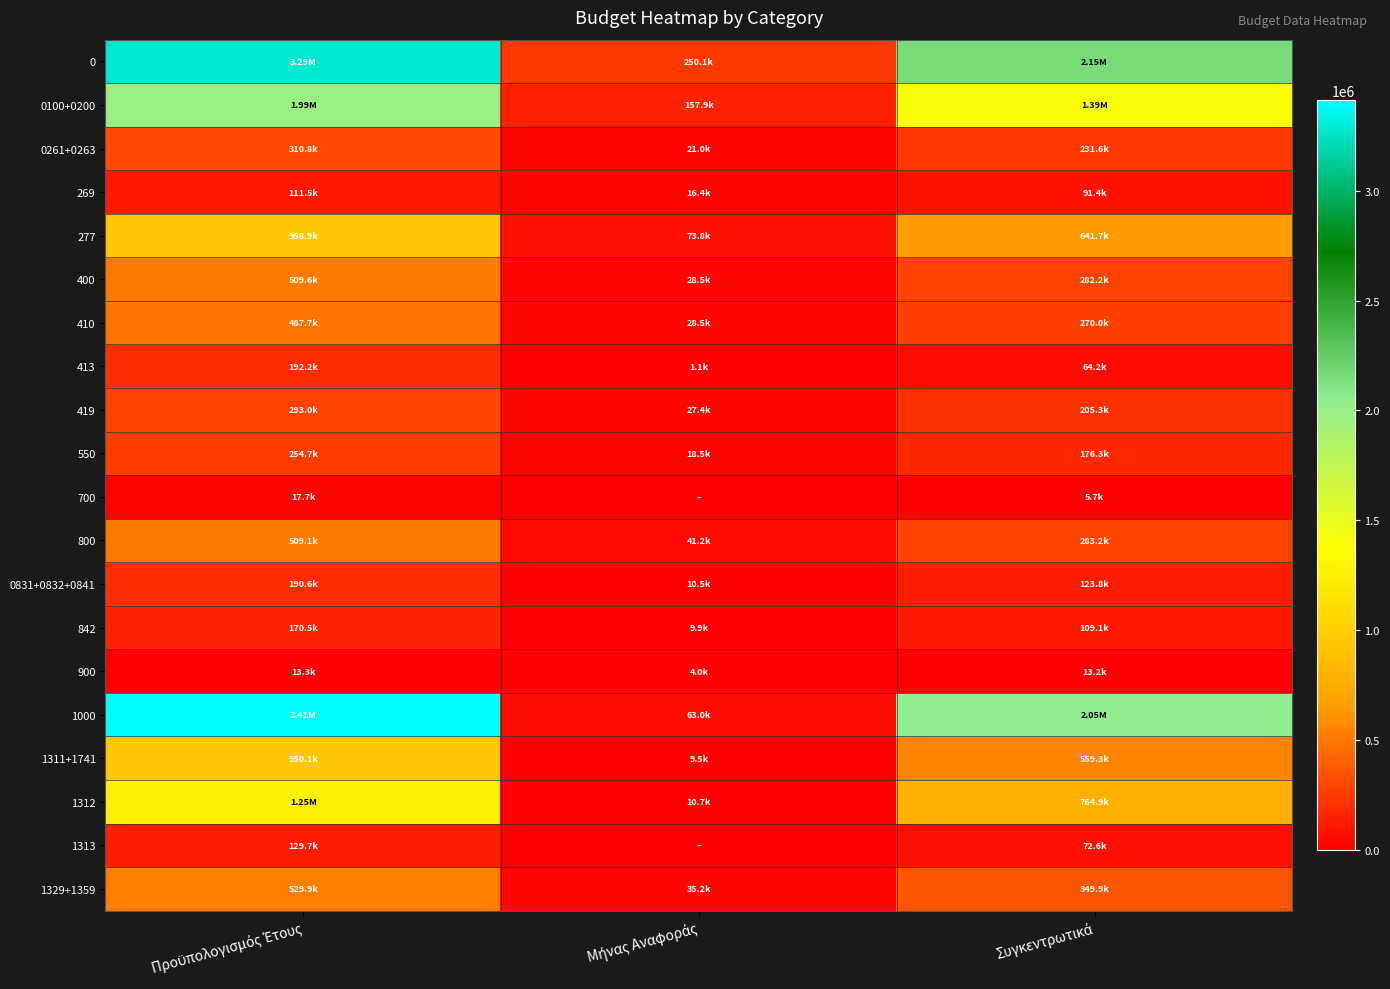

Reading left to right, transcribe all the data shown in this chart.

0: Προϋπολογισμός Έτους=3289610.8	Μήνας Αναφοράς=250077.7	Συγκεντρωτικά=2153350.9
0100+0200: Προϋπολογισμός Έτους=1985180.4	Μήνας Αναφοράς=157899.3	Συγκεντρωτικά=1392811.6
0261+0263: Προϋπολογισμός Έτους=310836.1	Μήνας Αναφοράς=21047.0	Συγκεντρωτικά=231588.2
269: Προϋπολογισμός Έτους=111500.0	Μήνας Αναφοράς=16394.6	Συγκεντρωτικά=91379.3
277: Προϋπολογισμός Έτους=958872.9	Μήνας Αναφοράς=73798.9	Συγκεντρωτικά=641657.3
400: Προϋπολογισμός Έτους=509575.5	Μήνας Αναφοράς=28493.7	Συγκεντρωτικά=282179.5
410: Προϋπολογισμός Έτους=487697.8	Μήνας Αναφοράς=28493.4	Συγκεντρωτικά=270012.0
413: Προϋπολογισμός Έτους=192192.0	Μήνας Αναφοράς=1050.9	Συγκεντρωτικά=64249.6
419: Προϋπολογισμός Έτους=292998.4	Μήνας Αναφοράς=27442.5	Συγκεντρωτικά=205272.0
550: Προϋπολογισμός Έτους=254738.5	Μήνας Αναφοράς=18490.3	Συγκεντρωτικά=176253.5
700: Προϋπολογισμός Έτους=17670.0	Μήνας Αναφοράς=0.0	Συγκεντρωτικά=5727.7
800: Προϋπολογισμός Έτους=509146.3	Μήνας Αναφοράς=41221.7	Συγκεντρωτικά=283165.5
0831+0832+0841: Προϋπολογισμός Έτους=190642.6	Μήνας Αναφοράς=10524.5	Συγκεντρωτικά=123778.6
842: Προϋπολογισμός Έτους=170488.0	Μήνας Αναφοράς=9862.0	Συγκεντρωτικά=109116.0
900: Προϋπολογισμός Έτους=13300.0	Μήνας Αναφοράς=3972.7	Συγκεντρωτικά=13213.1
1000: Προϋπολογισμός Έτους=3411088.5	Μήνας Αναφοράς=63000.3	Συγκεντρωτικά=2050764.6
1311+1741: Προϋπολογισμός Έτους=950069.8	Μήνας Αναφοράς=9523.2	Συγκεντρωτικά=559319.4
1312: Προϋπολογισμός Έτους=1254860.1	Μήνας Αναφοράς=10736.1	Συγκεντρωτικά=764920.1
1313: Προϋπολογισμός Έτους=129677.0	Μήνας Αναφοράς=0.0	Συγκεντρωτικά=72582.1
1329+1359: Προϋπολογισμός Έτους=529904.5	Μήνας Αναφοράς=35236.2	Συγκεντρωτικά=349914.1